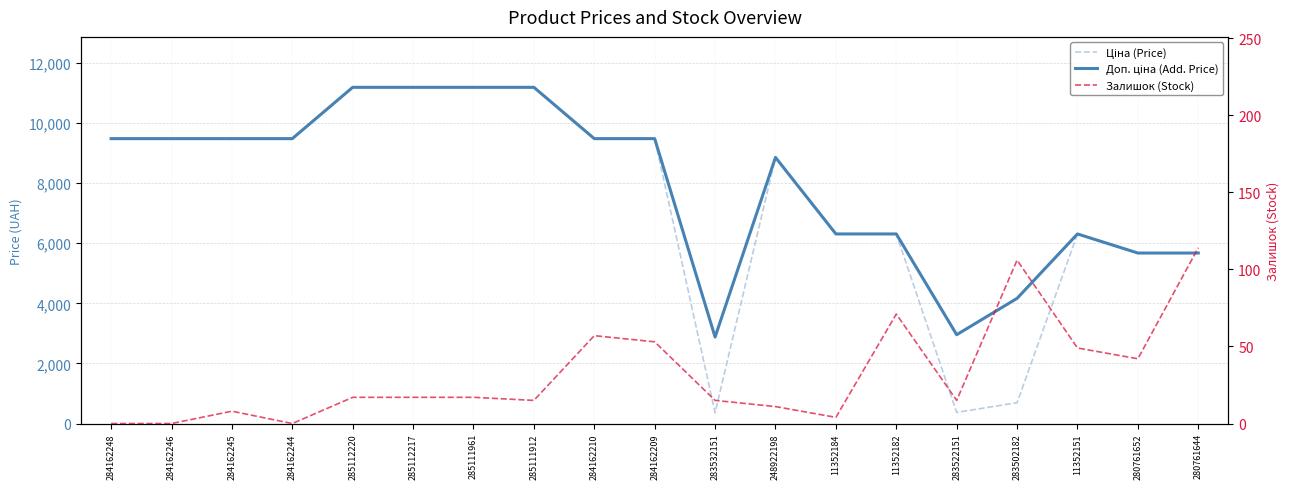

What is the average value of the Доп. ціна (Add. Price) series?

7934.9